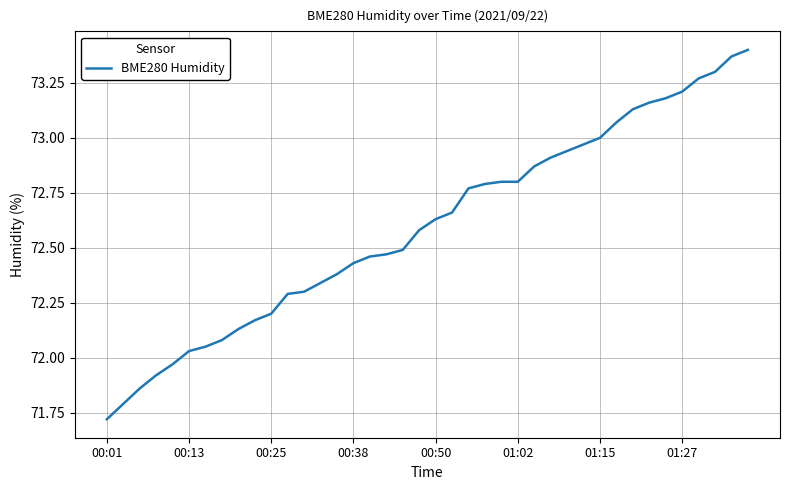

What is the difference between the maximum and minimum values?

1.7